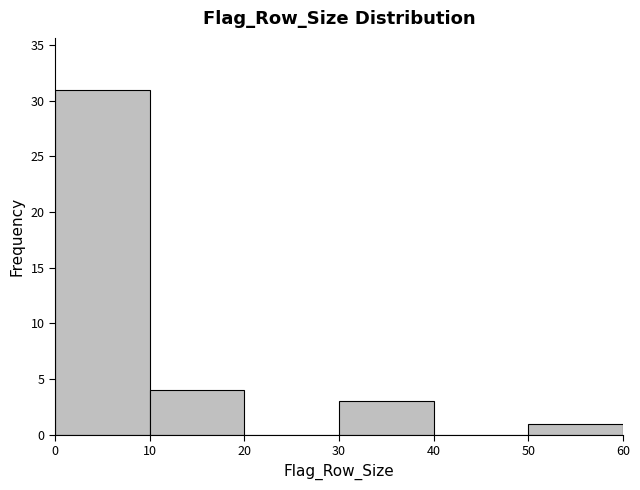

Reading left to right, list every bar in this chart as the range it spans on the x-axis followed by its height. The values are not printed on the chart, so give them approximately, as read against the axis.

0 to 10: 31
10 to 20: 4
20 to 30: 0
30 to 40: 3
40 to 50: 0
50 to 60: 1